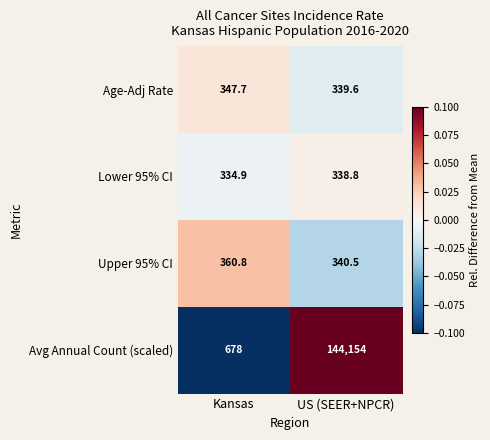

True or false: Avg Annual Count (scaled) has a value of 678.0 at Kansas.

True